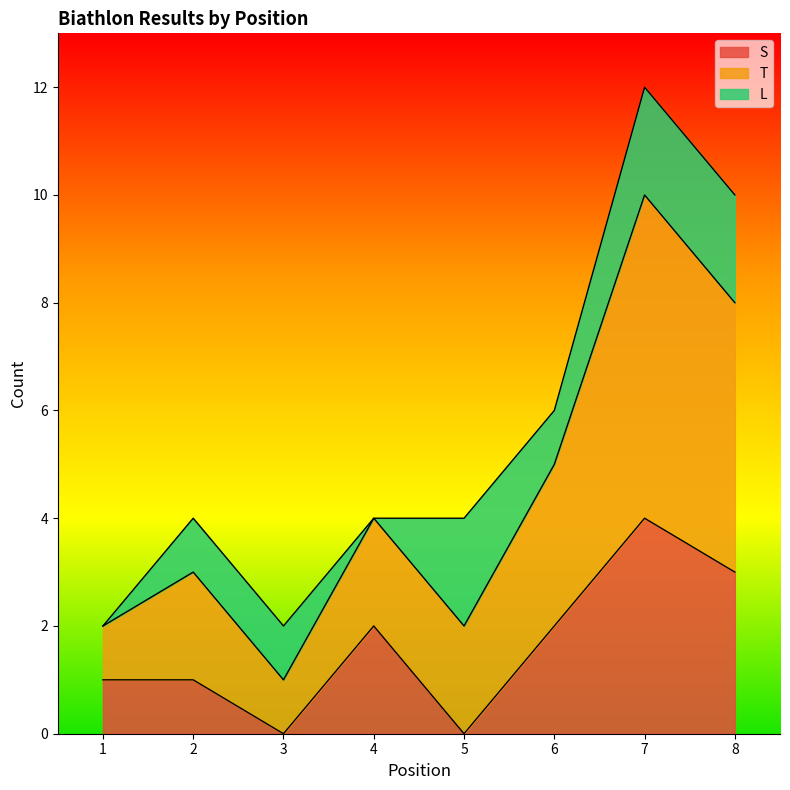

How many data points does each series have?

8